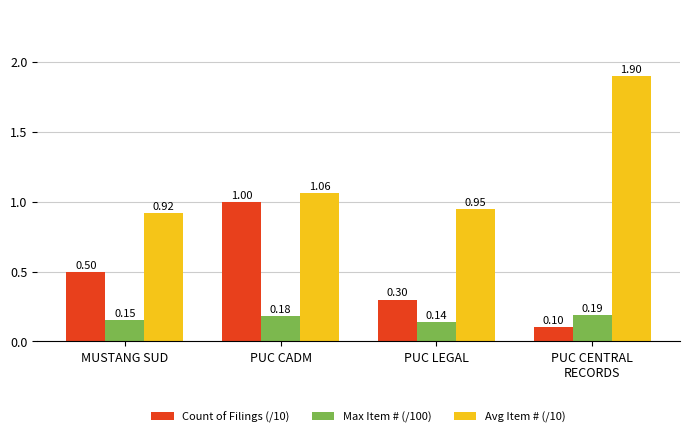

What is the total value across all series at PUC LEGAL?

1.4